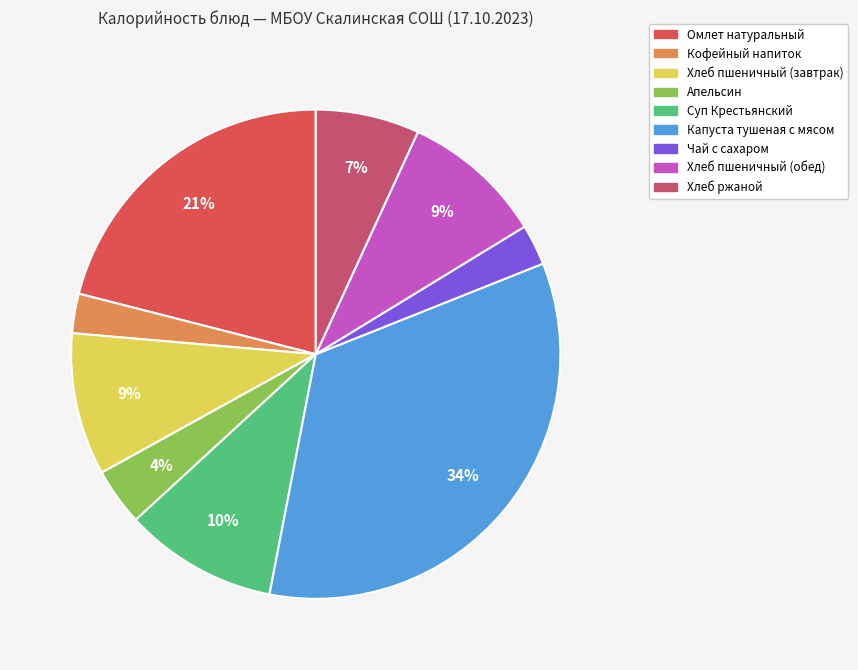

What is the largest slice in the pie chart?

Капуста тушеная с мясом